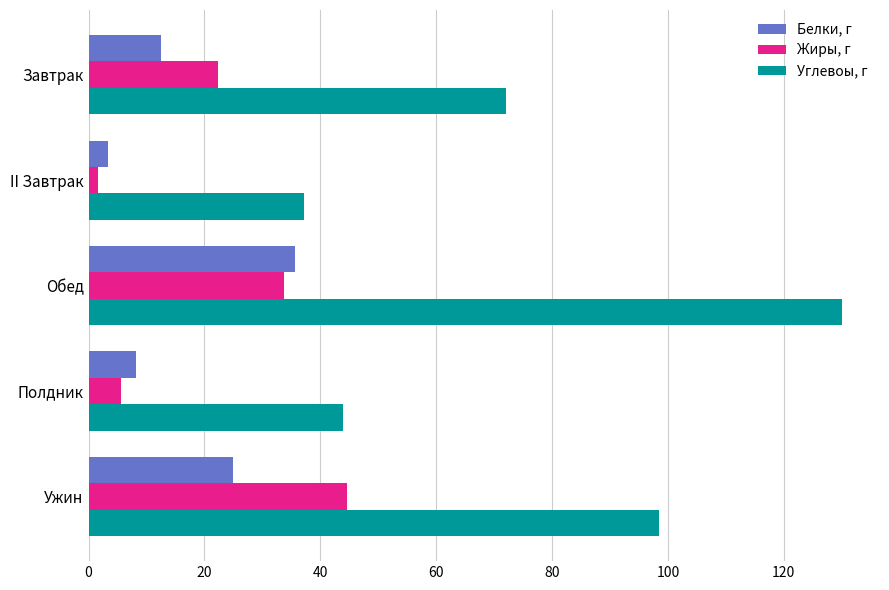

Rank the series by their maximum value, from lowest to highest.

Белки, г, Жиры, г, Углевоы, г